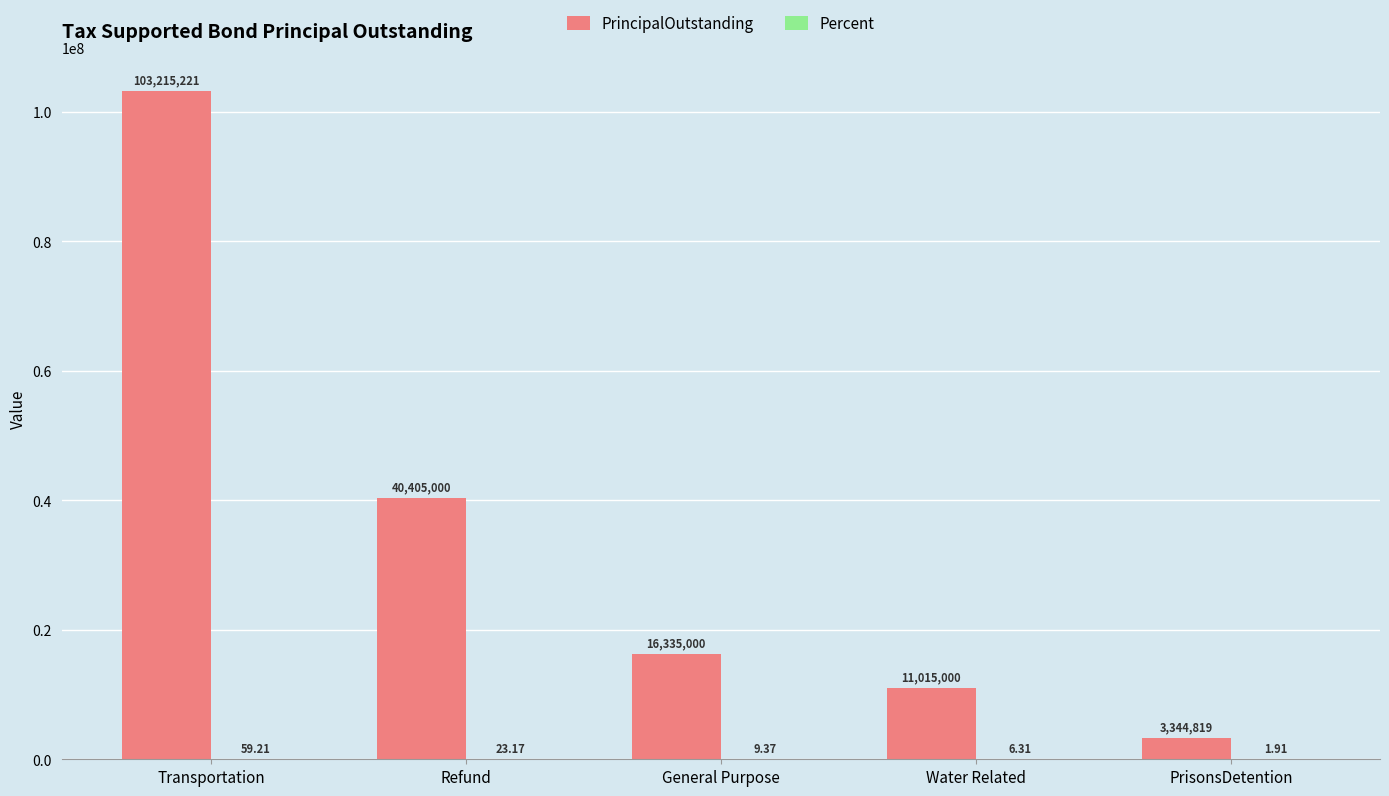

What is the sum of the PrincipalOutstanding values at Water Related and General Purpose?

27350000.0